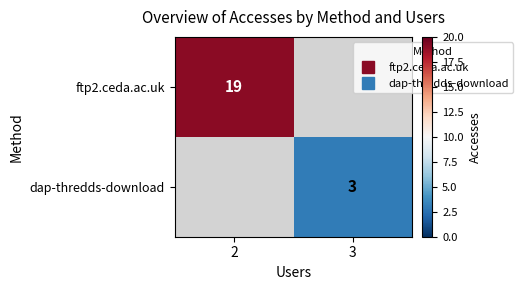

Between 2 and 3, which is larger?

2